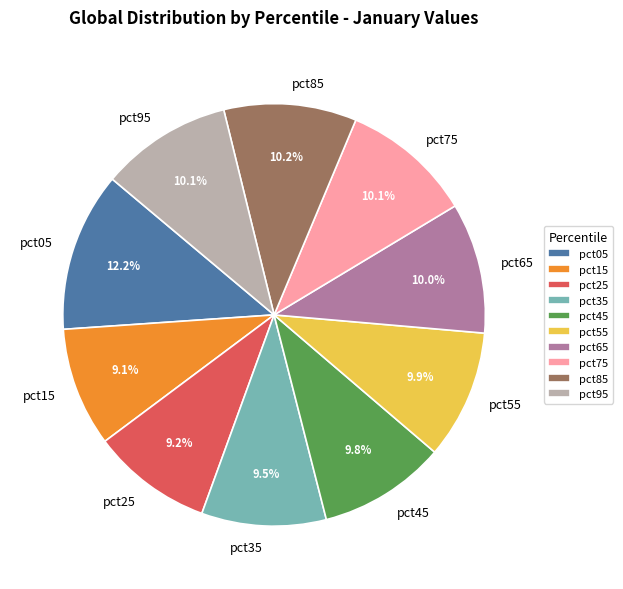

What percentage is the pct15 slice, to the nearest percent?

9%